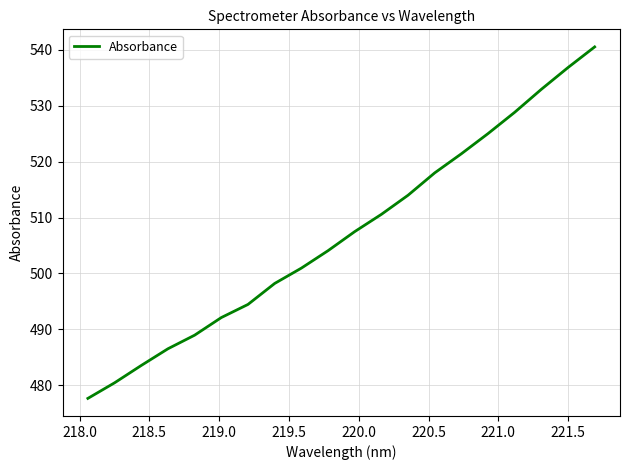

What is the difference between the maximum and second lowest values?

60.1